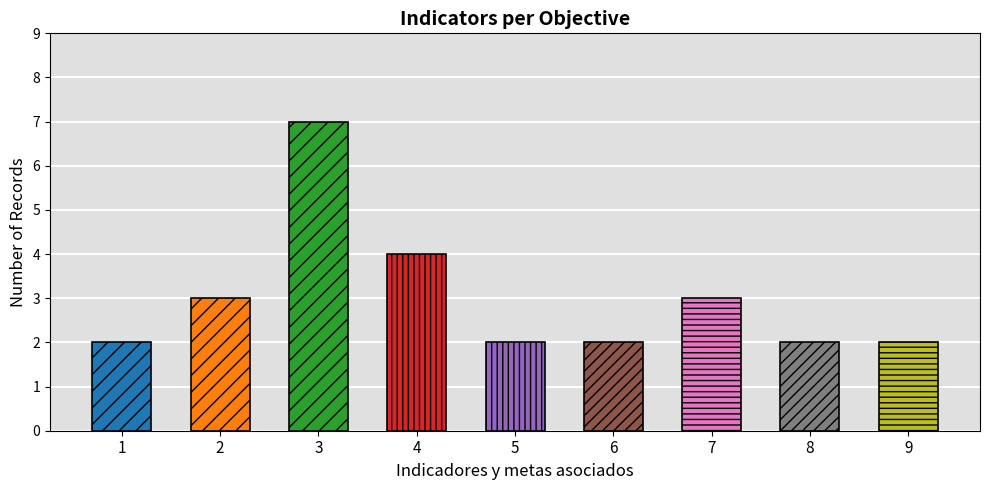

Is it true that the value at 2 is 3?

True